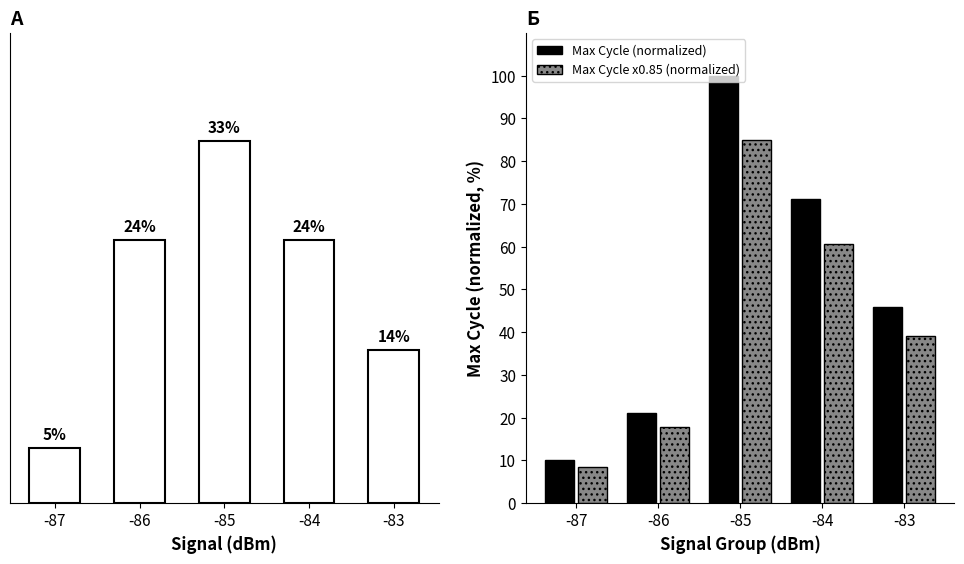

What is the value of the Signal Count (%) bar at the 2nd from the left?

24.0